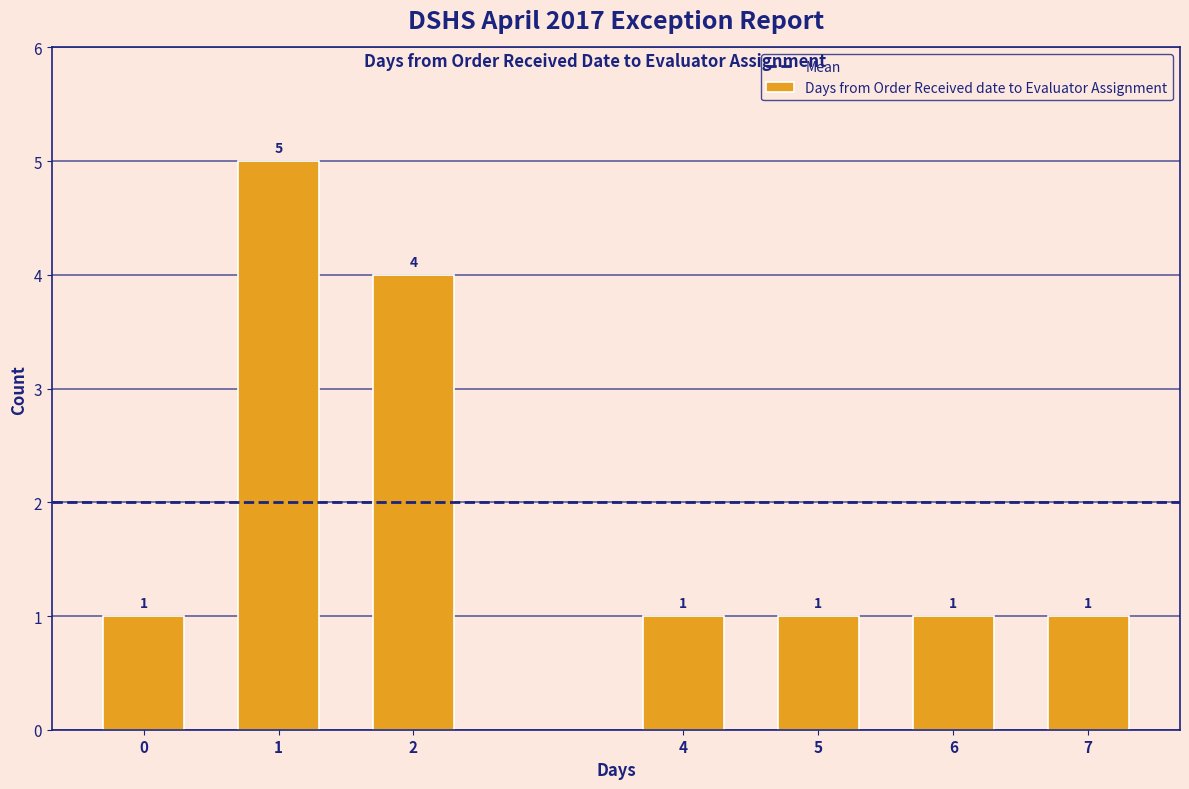

Reading left to right, what are all the values shown in this chart?

1	5	4	1	1	1	1